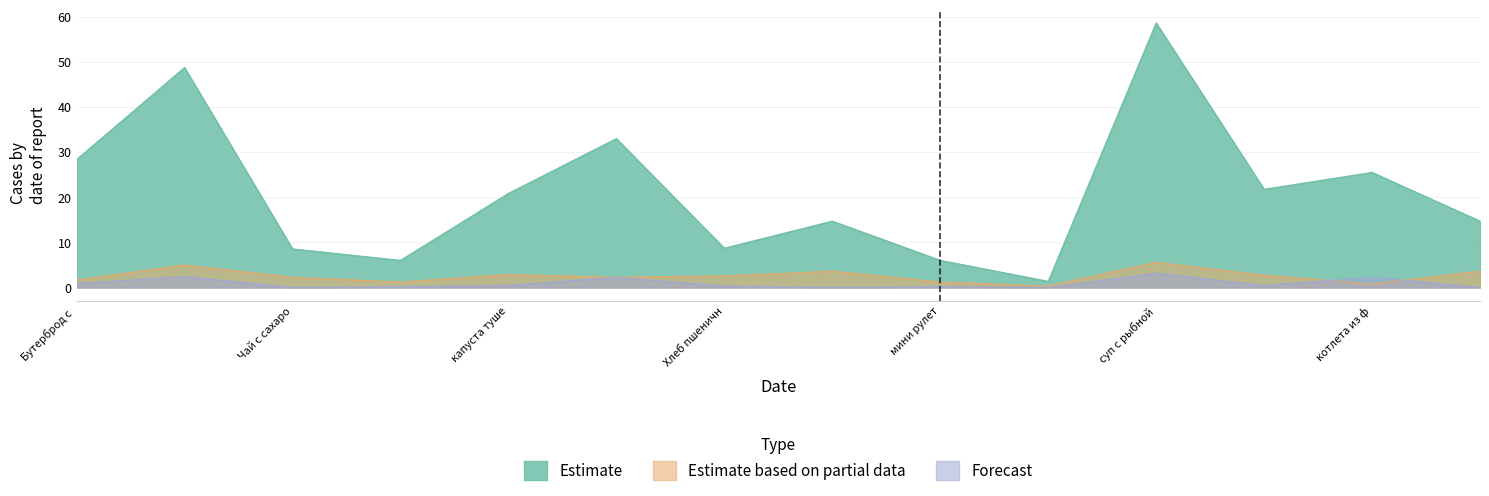

How many lines are shown in the chart?

3